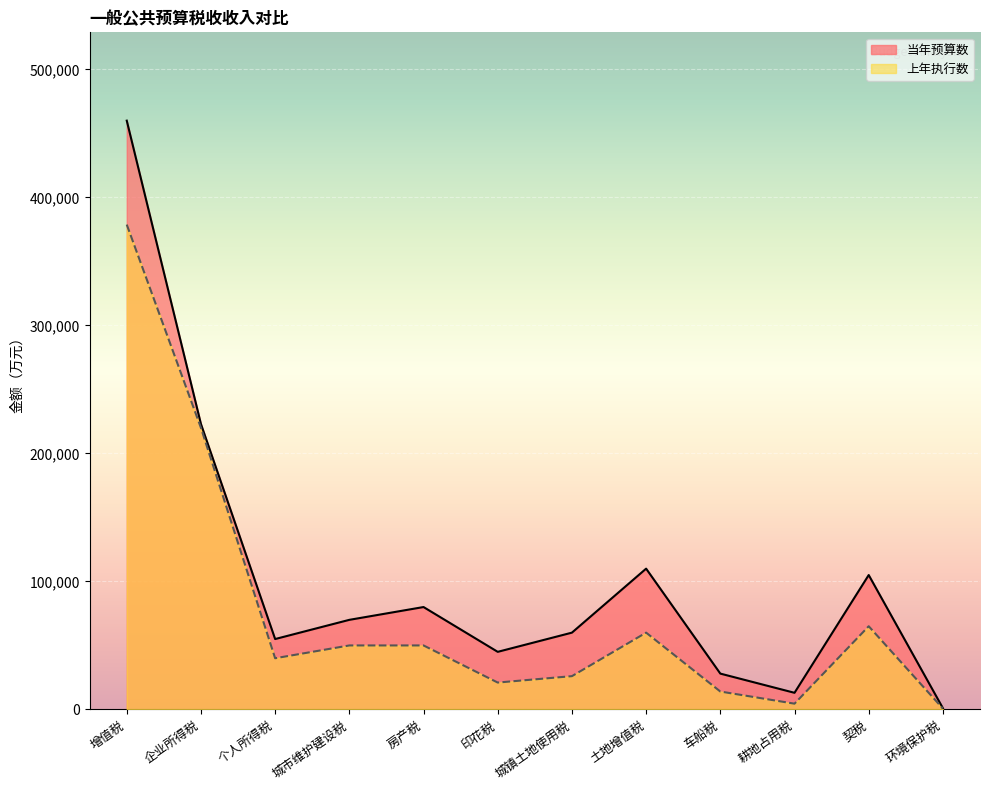

What is the label of the 2nd point from the right?

契税